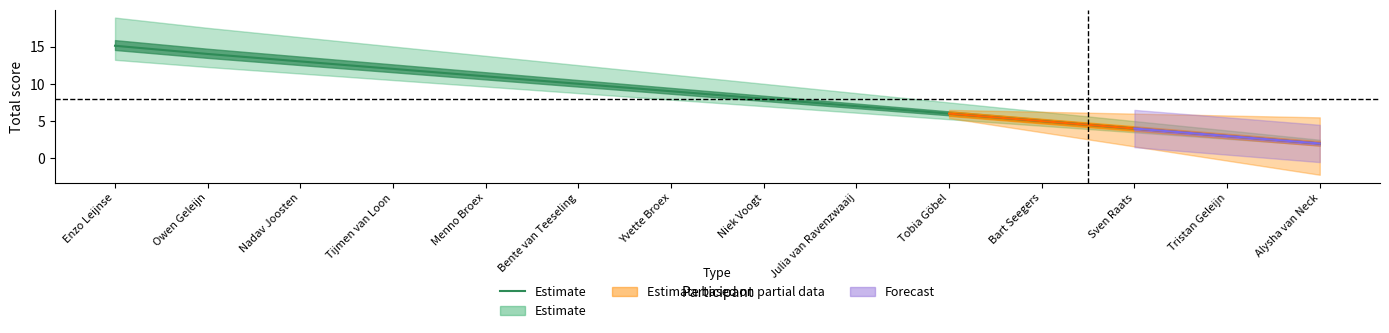

Count the number of values greater than 9.

6